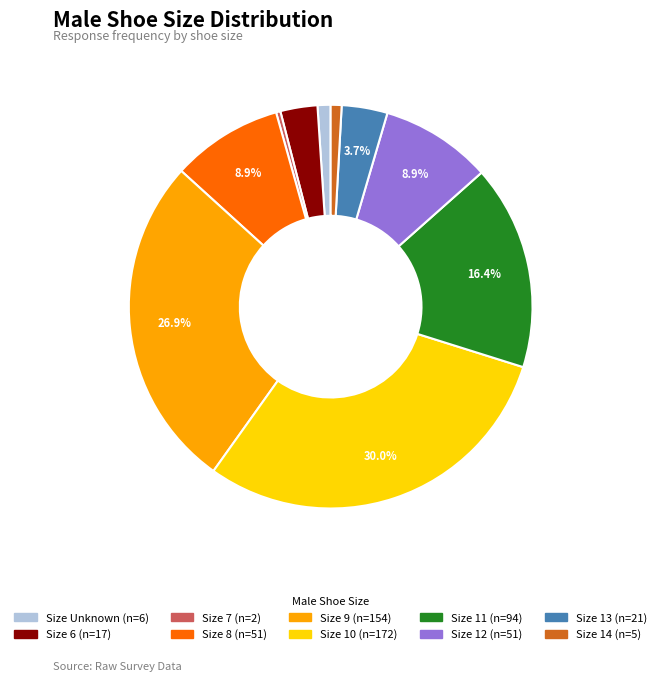

Which slice is the largest?

Size 10 (n=172)